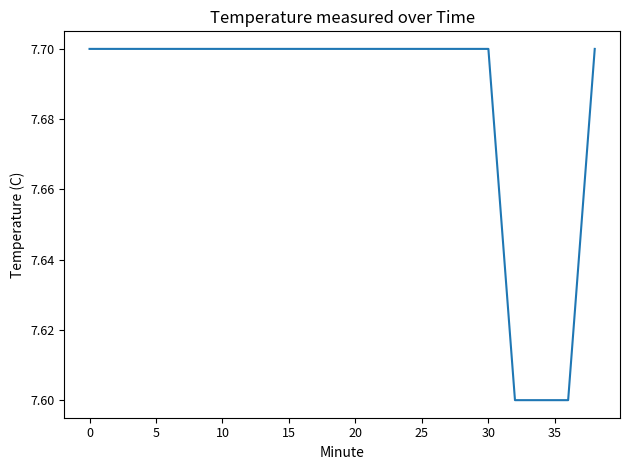

What is the maximum value shown in the chart?

7.7